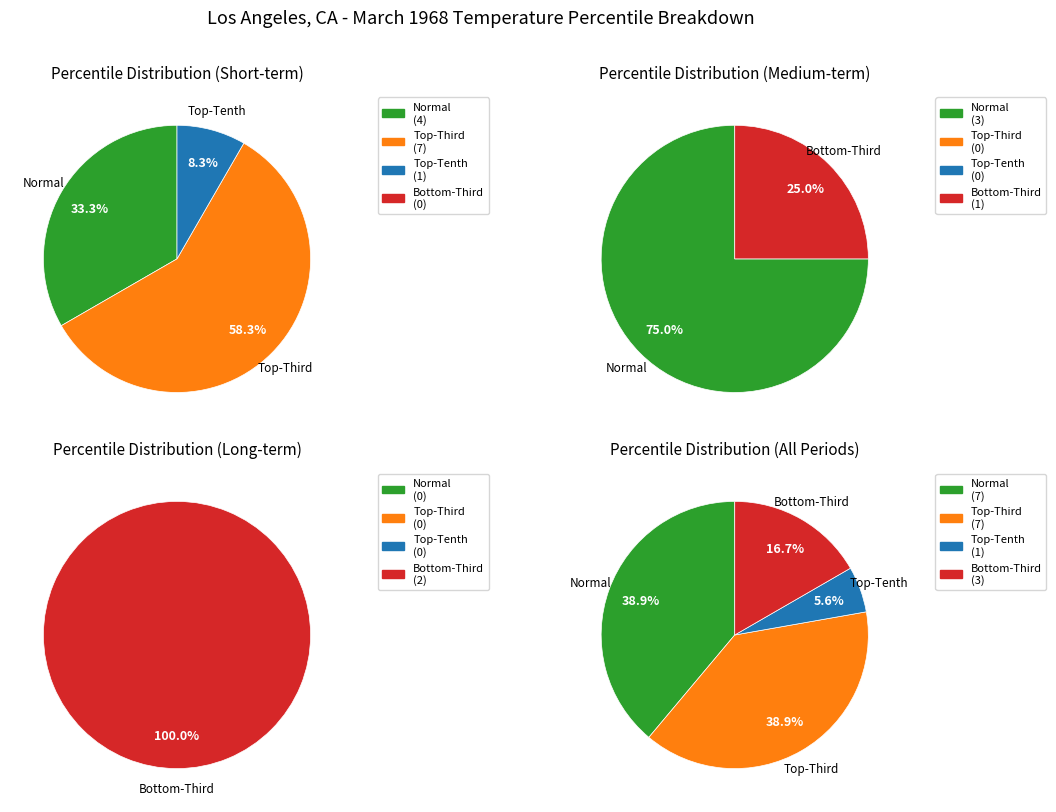

Is it true that 1 is 0% of the pie?

True